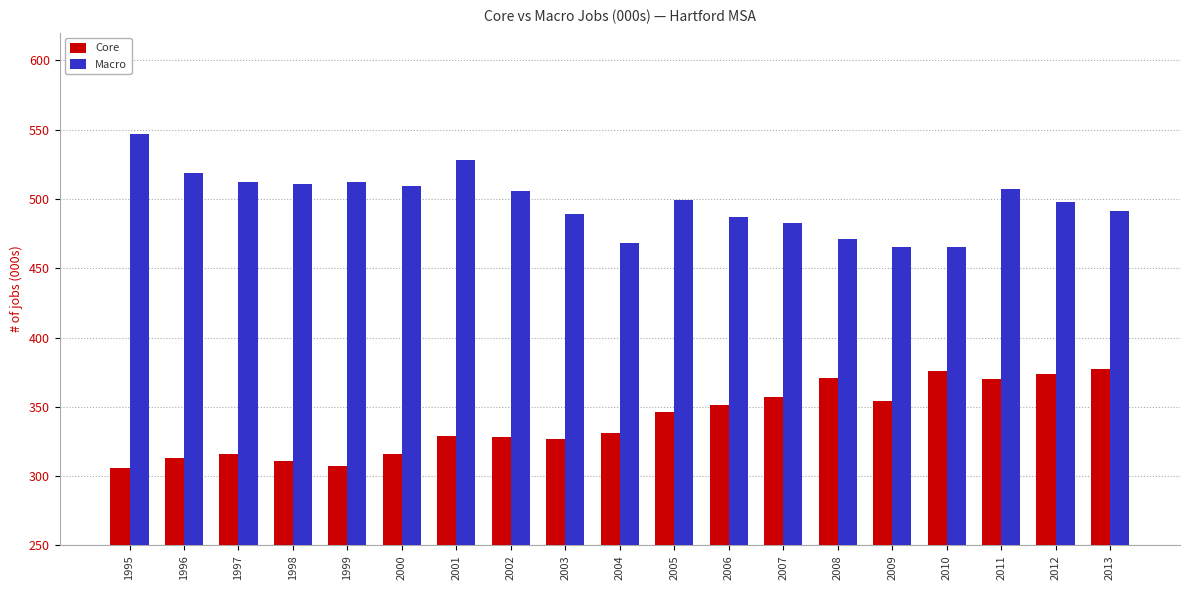

Is it true that Macro equals 489 at 2003?

True